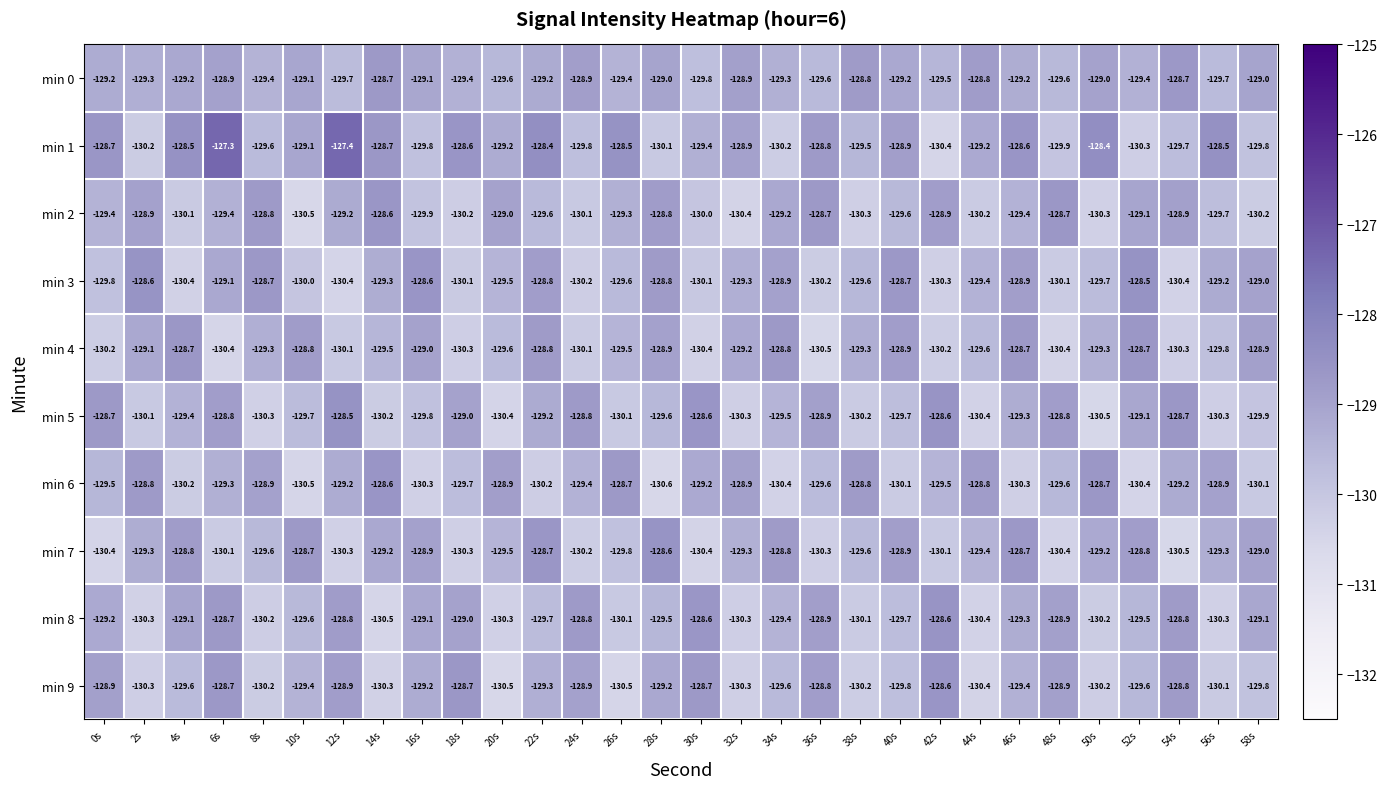

At which label is min 3 closest to -129?

58s